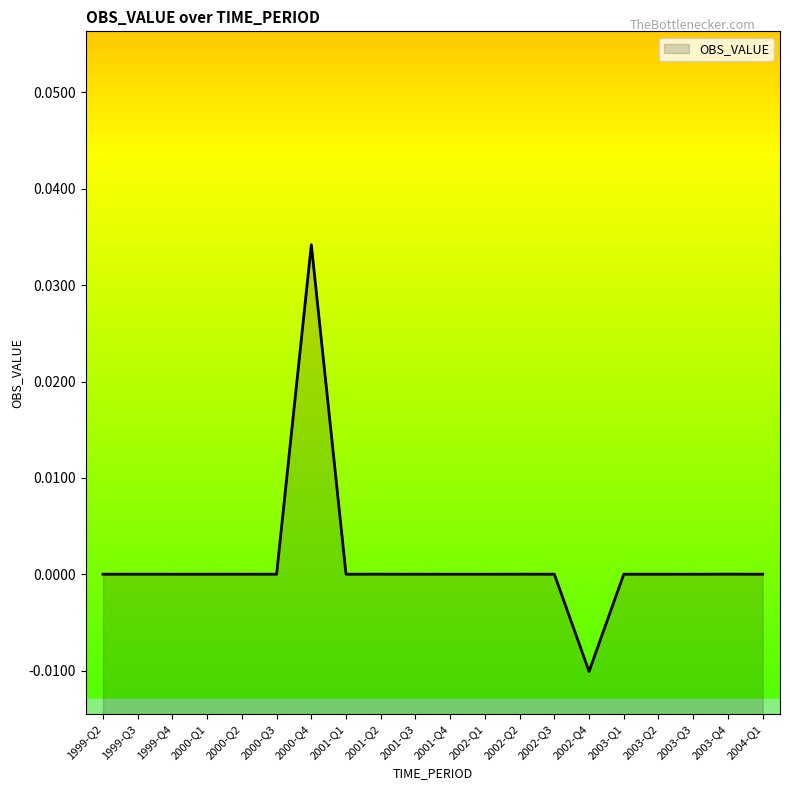

How many points are higher than both their immediate neighbors (excluding endpoints)?

6